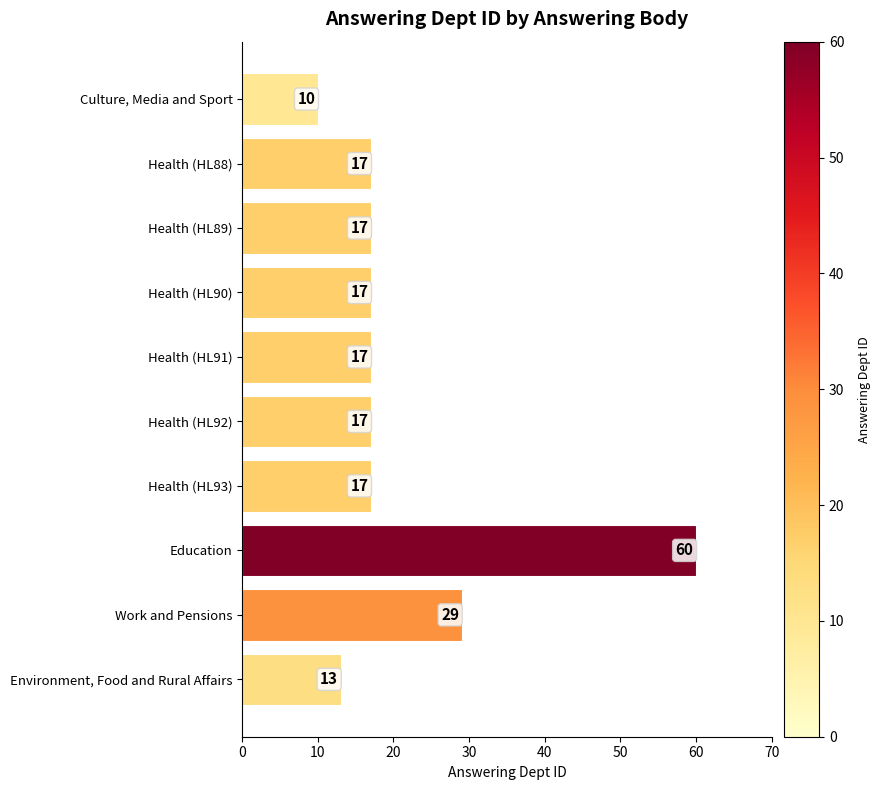

Which has a higher value, Work and Pensions or Health (HL93)?

Work and Pensions